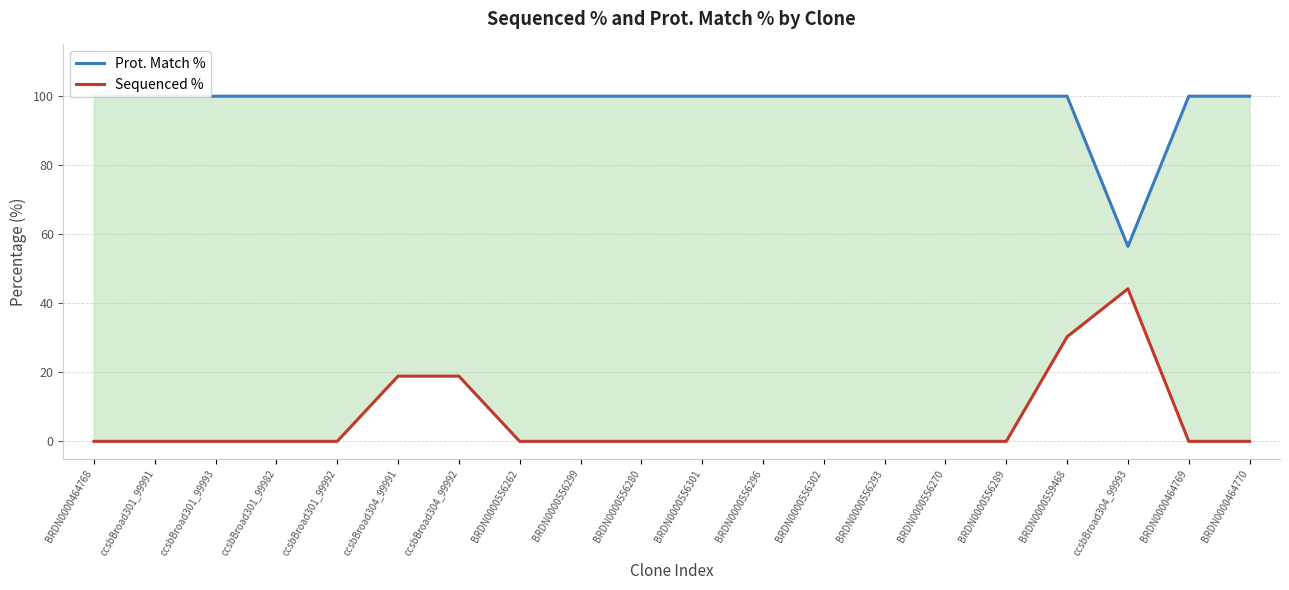

What is the difference between the highest and lowest values at BRDN0000464770?

100.0